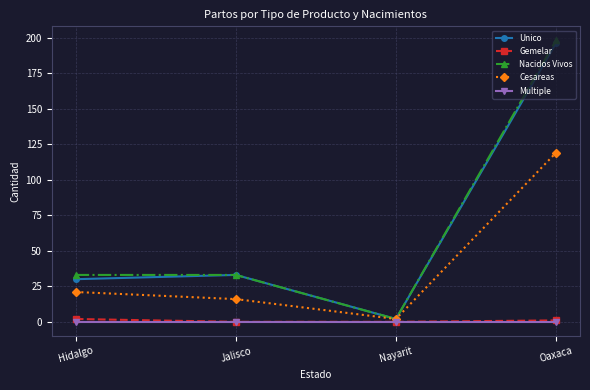

Reading left to right, what are all the values shown in this chart?

Unico: Hidalgo=30	Jalisco=33	Nayarit=2	Oaxaca=196
Gemelar: Hidalgo=2	Jalisco=0	Nayarit=0	Oaxaca=1
Nacidos Vivos: Hidalgo=33	Jalisco=33	Nayarit=2	Oaxaca=198
Cesareas: Hidalgo=21	Jalisco=16	Nayarit=2	Oaxaca=119
Multiple: Hidalgo=0	Jalisco=0	Nayarit=0	Oaxaca=0